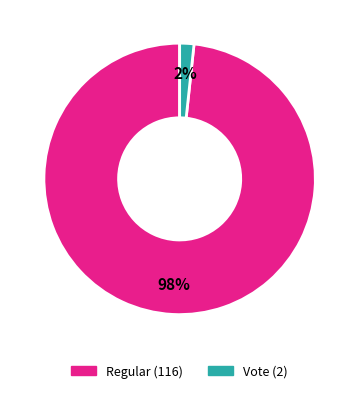

To the nearest percent, what is the average slice percentage?

50%